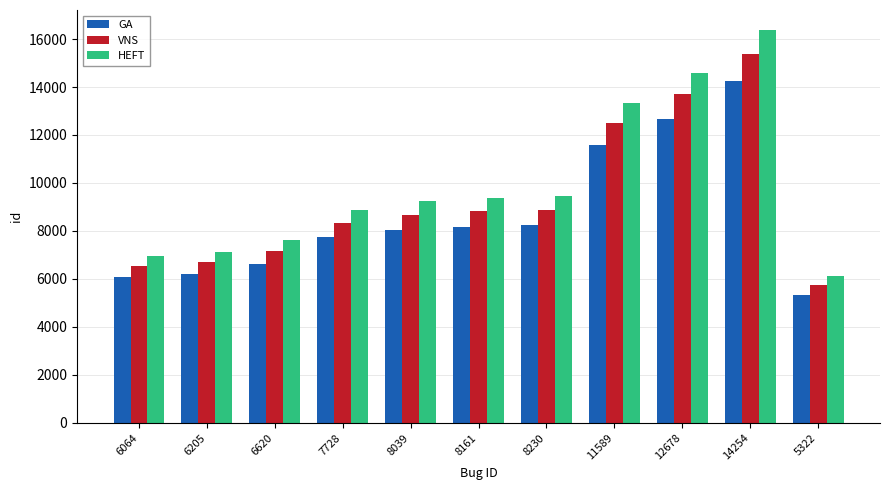

What is the difference between the GA values at 14254 and 6620?

7634.0